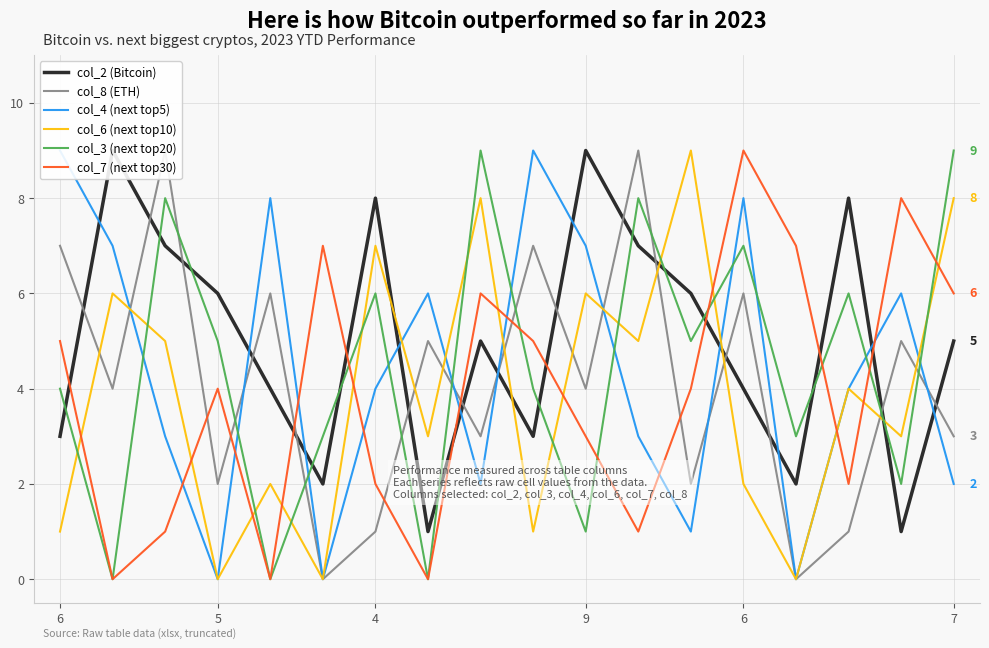

What is the difference between the highest and lowest values at 6?

8